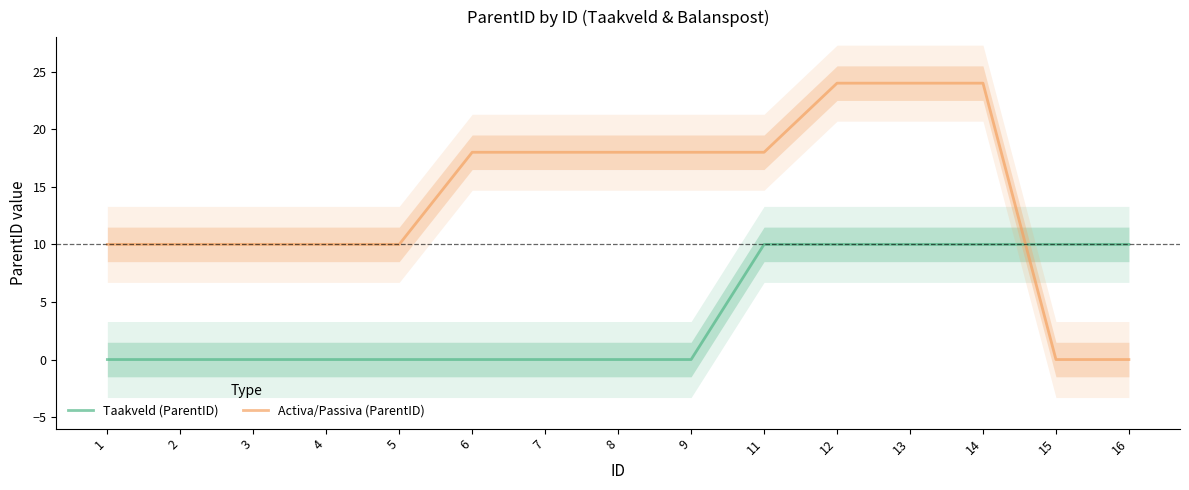

List the labels in order of Activa/Passiva (ParentID) value, smallest first.

15, 16, 1, 2, 3, 4, 5, 6, 7, 8, 9, 11, 12, 13, 14